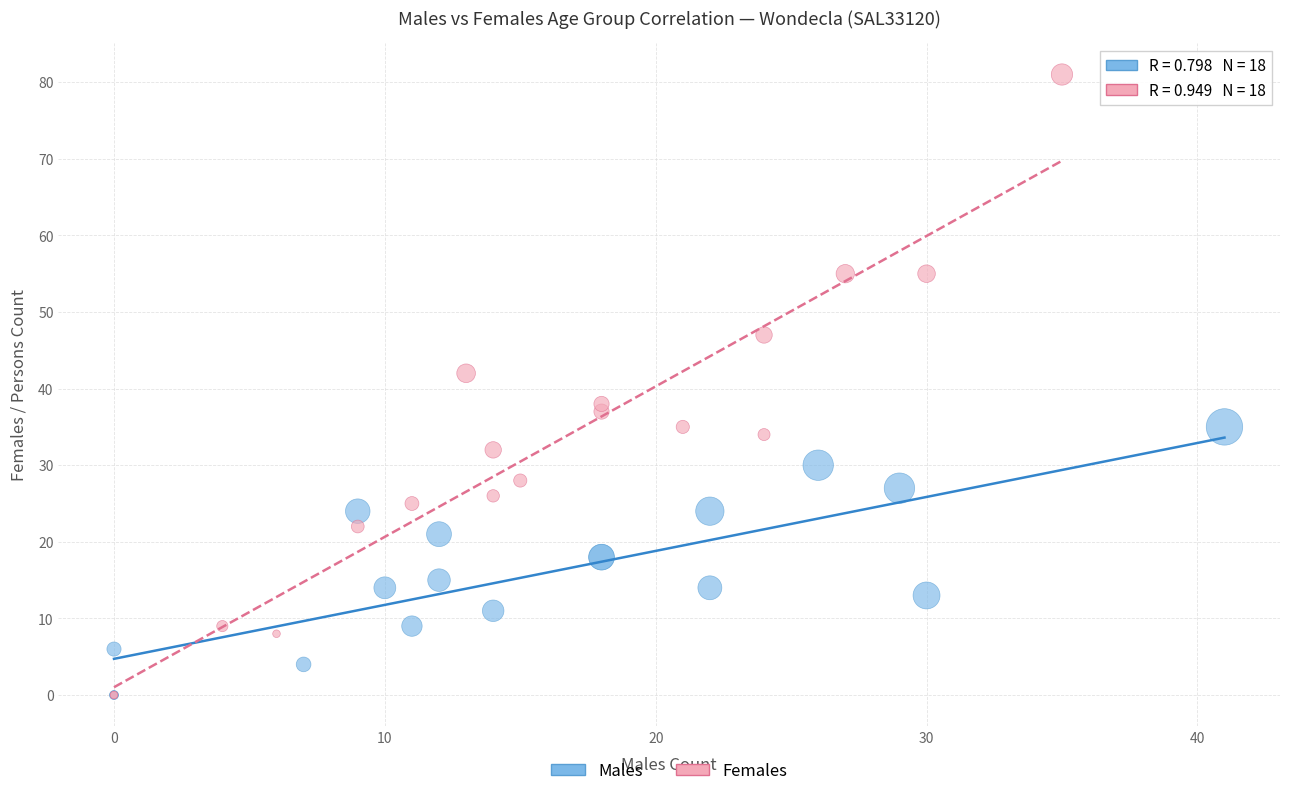

Which series reaches the maximum Y coordinate?

Females